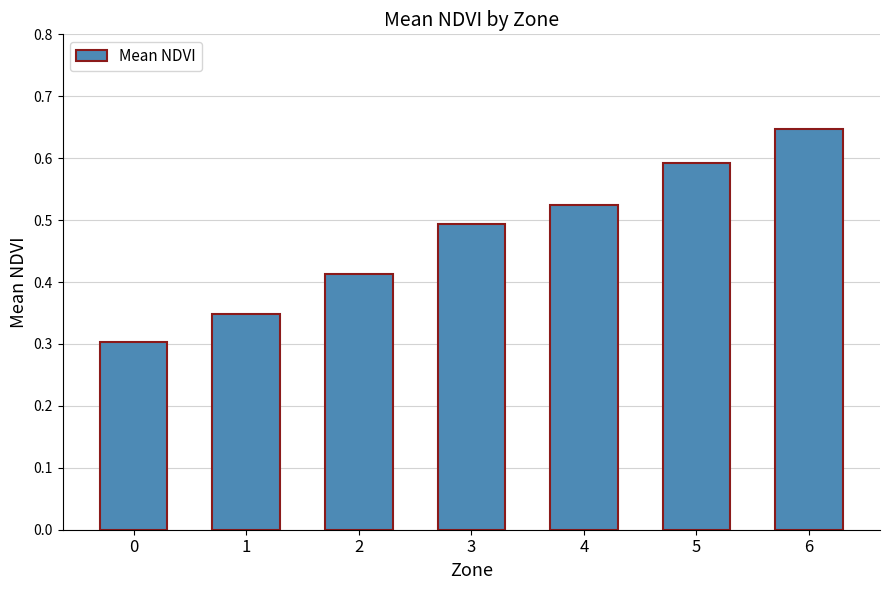

Count the values in the range 0 to 1.

7